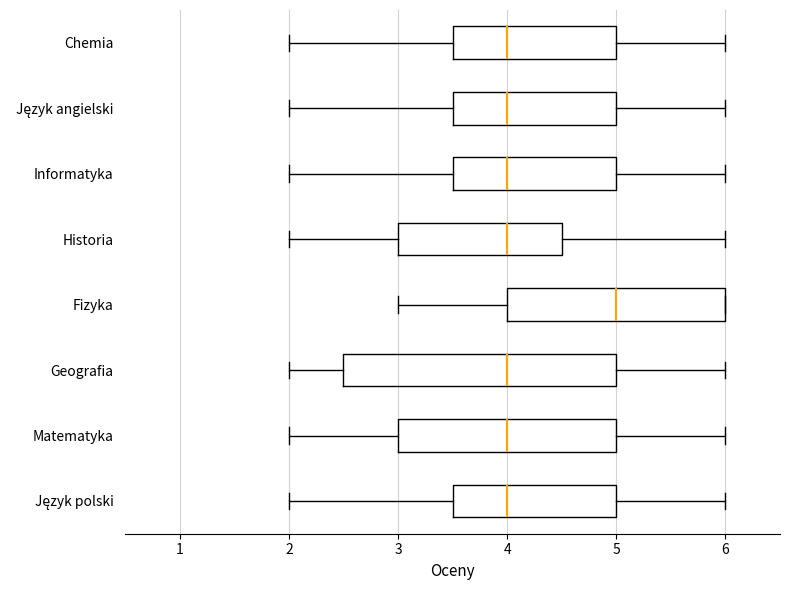

Reading bottom to top, transcribe this box plot: for each box, give where its median line is, the range the box spans, and where its two whiskers end, as read against the x-axis. The values are not printed on the chart, so give them approximately, as read against the axis.

Język polski: median 4.0, box 3.5 to 5.0, whiskers 2.0 to 6.0
Matematyka: median 4.0, box 3.0 to 5.0, whiskers 2.0 to 6.0
Geografia: median 4.0, box 2.5 to 5.0, whiskers 2.0 to 6.0
Fizyka: median 5.0, box 4.0 to 6.0, whiskers 3.0 to 6.0
Historia: median 4.0, box 3.0 to 4.5, whiskers 2.0 to 6.0
Informatyka: median 4.0, box 3.5 to 5.0, whiskers 2.0 to 6.0
Język angielski: median 4.0, box 3.5 to 5.0, whiskers 2.0 to 6.0
Chemia: median 4.0, box 3.5 to 5.0, whiskers 2.0 to 6.0